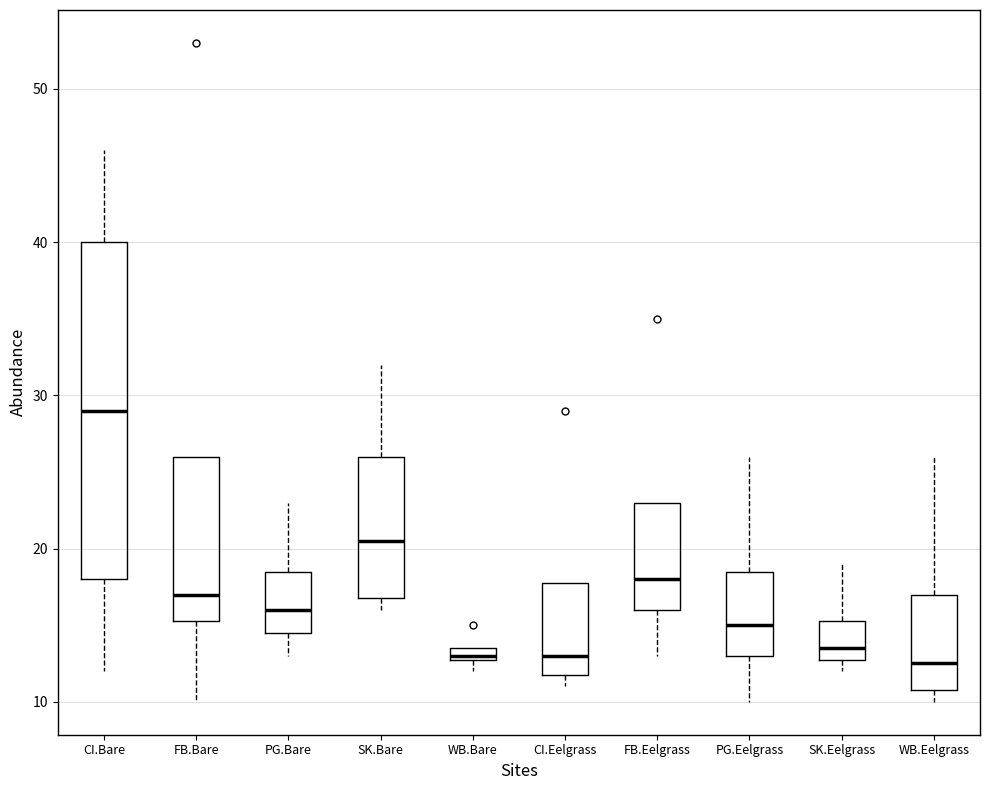

Comparing the boxes themselves (not the whiskers), which one is the tallest?

CI.Bare